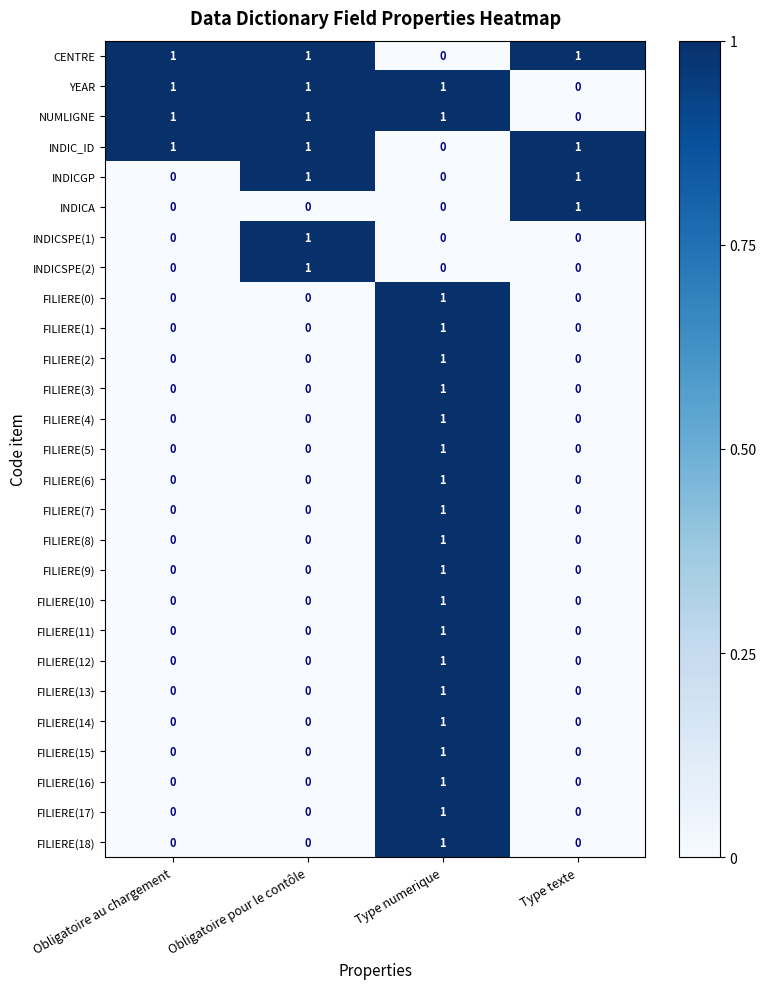

At which label does YEAR reach its minimum?

Type texte